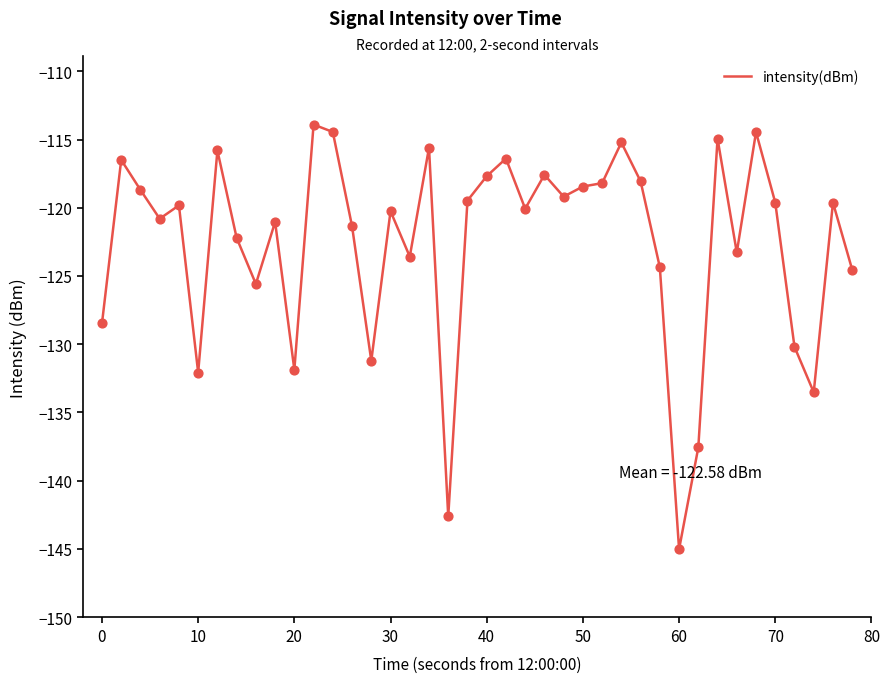

What is the smallest value displayed?

-145.0